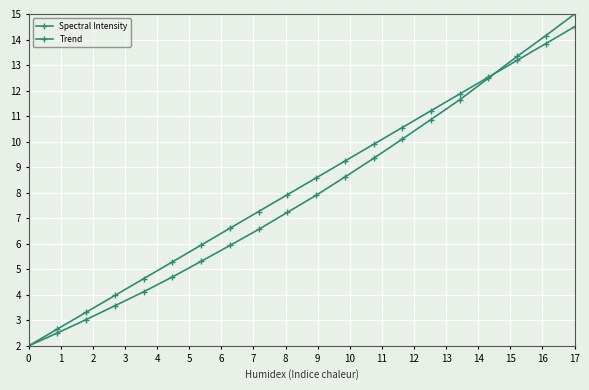

At which category does the chart reach its peak across all series?

17